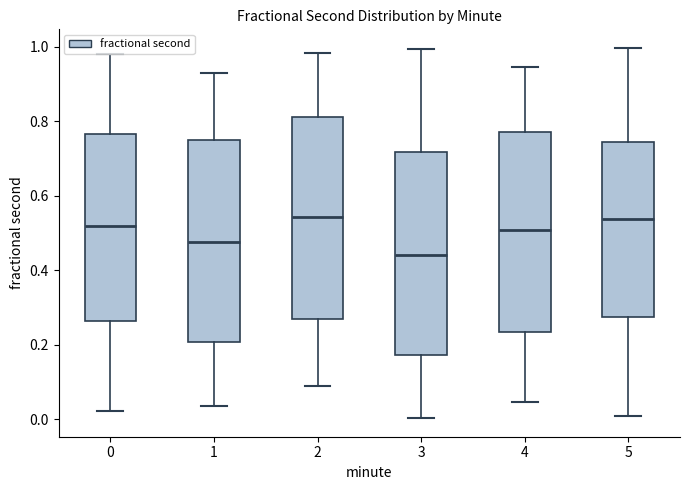

Reading left to right, read every box against the y-axis: the position of its median line, the range the box covers, and the ends of its whiskers. The values are not printed on the chart, so give them approximately, as read against the axis.

0: median 0.52, box 0.26 to 0.76, whiskers 0.02 to 0.98
1: median 0.48, box 0.20 to 0.76, whiskers 0.04 to 0.92
2: median 0.54, box 0.26 to 0.82, whiskers 0.08 to 0.98
3: median 0.44, box 0.18 to 0.72, whiskers 0.00 to 1.00
4: median 0.50, box 0.24 to 0.78, whiskers 0.04 to 0.94
5: median 0.54, box 0.28 to 0.74, whiskers 0.00 to 1.00